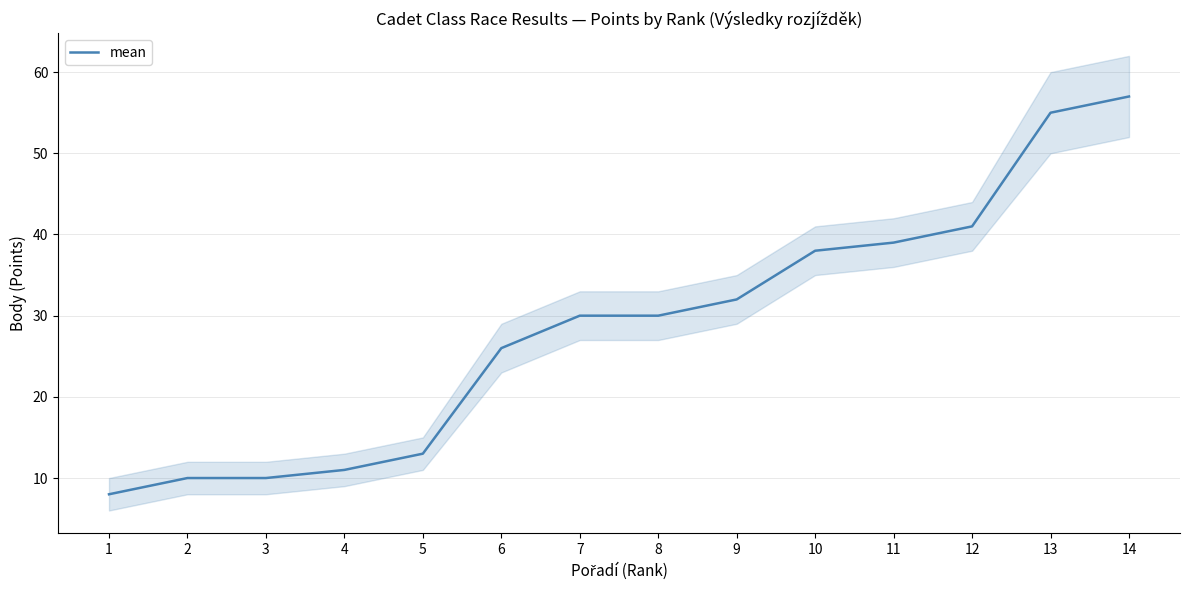

What is the sum of the values at 8 and 4?

41